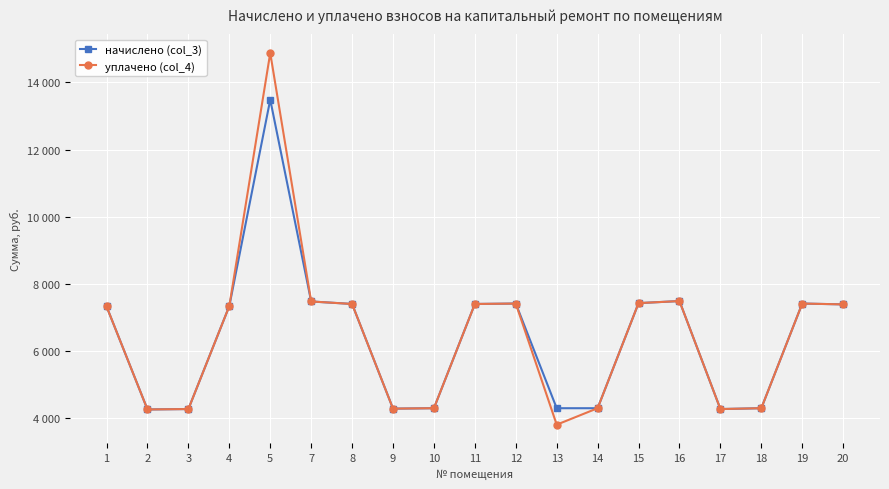

What is the difference between the maximum and minimum values in the начислено (col_3) series?

9228.1